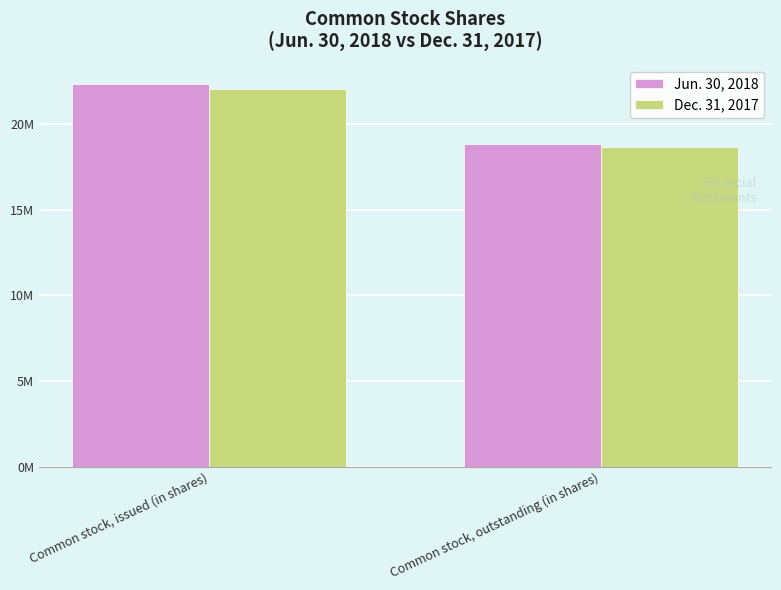

Reading left to right, what are all the values shown in this chart?

Jun. 30, 2018: 22328695	18825993
Dec. 31, 2017: 22019315	18661801